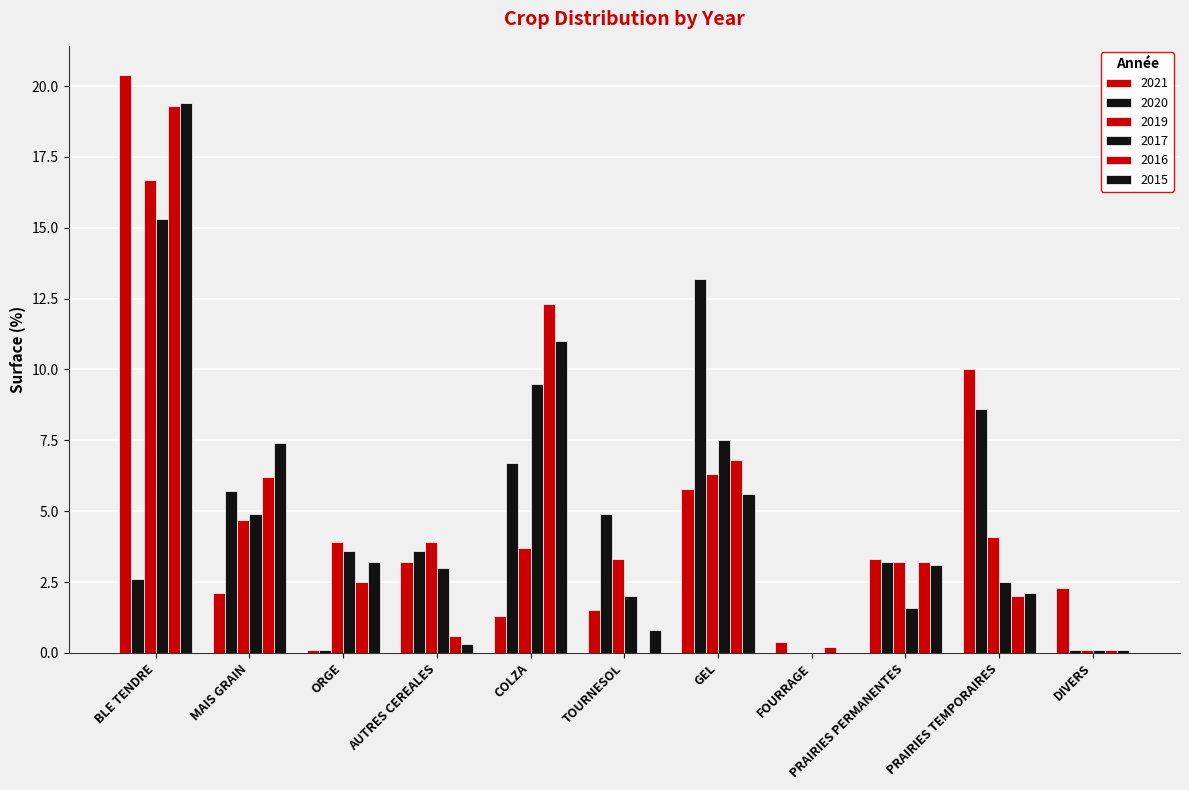

Reading left to right, extract all data points from this chart.

2021: 20.4	2.1	0.1	3.2	1.3	1.5	5.8	0.4	3.3	10.0	2.3
2020: 2.6	5.7	0.1	3.6	6.7	4.9	13.2	0.0	3.2	8.6	0.1
2019: 16.7	4.7	3.9	3.9	3.7	3.3	6.3	0.0	3.2	4.1	0.1
2017: 15.3	4.9	3.6	3.0	9.5	2.0	7.5	0.0	1.6	2.5	0.1
2016: 19.3	6.2	2.5	0.6	12.3	0.0	6.8	0.2	3.2	2.0	0.1
2015: 19.4	7.4	3.2	0.3	11.0	0.8	5.6	0.0	3.1	2.1	0.1